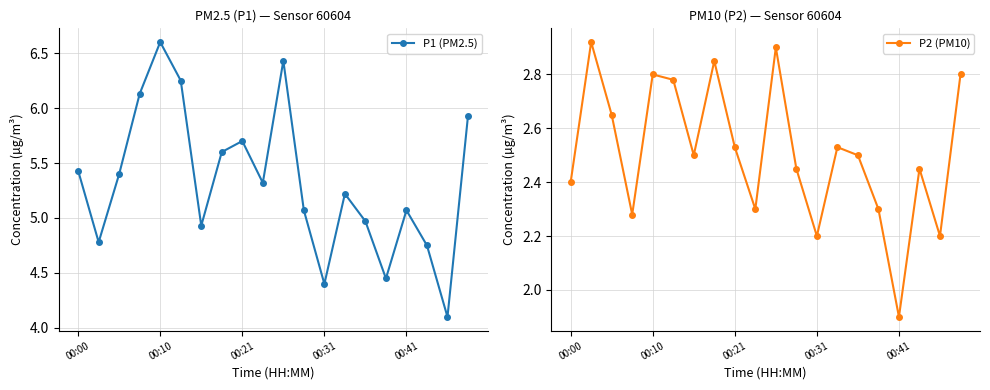

Reading left to right, what are all the values shown in this chart?

P1 (PM2.5): 5.4	4.8	5.4	6.1	6.6	6.2	4.9	5.6	5.7	5.3	6.4	5.1	4.4	5.2	5.0	4.5	5.1	4.8	4.1	5.9
P2 (PM10): 2.4	2.9	2.6	2.3	2.8	2.8	2.5	2.9	2.5	2.3	2.9	2.5	2.2	2.5	2.5	2.3	1.9	2.5	2.2	2.8